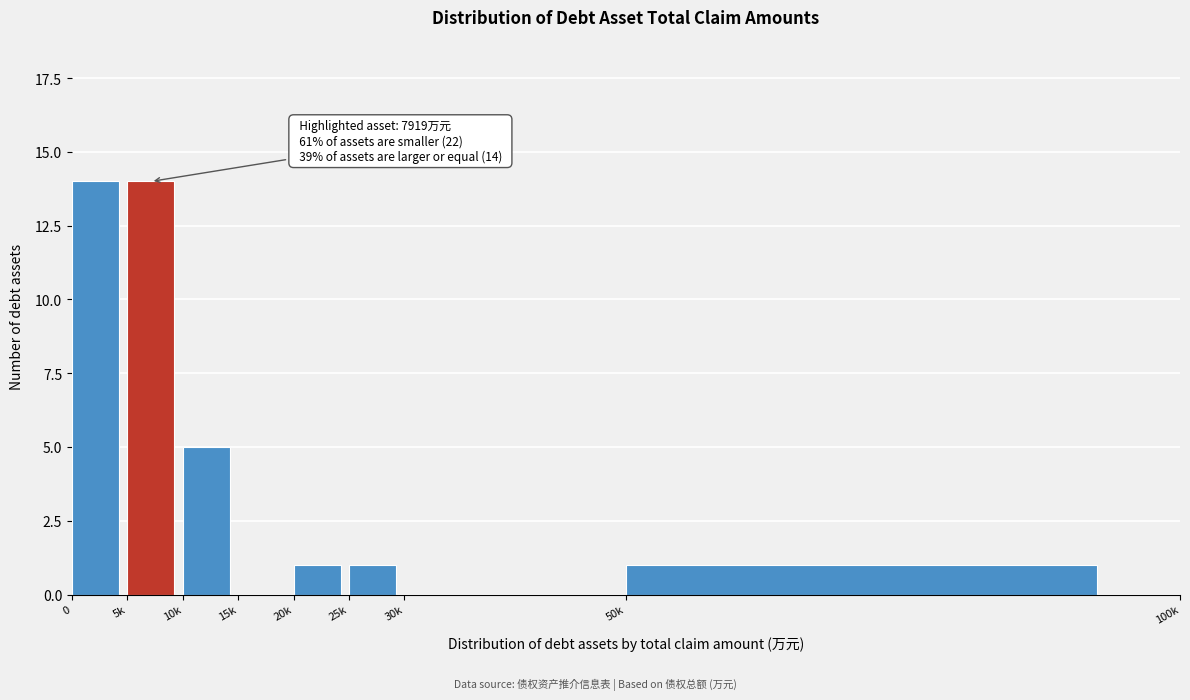

Reading left to right, what are all the values shown in this chart?

0=14	5k=14	10k=5	15k=0	20k=1	25k=1	30k=0	50k=1